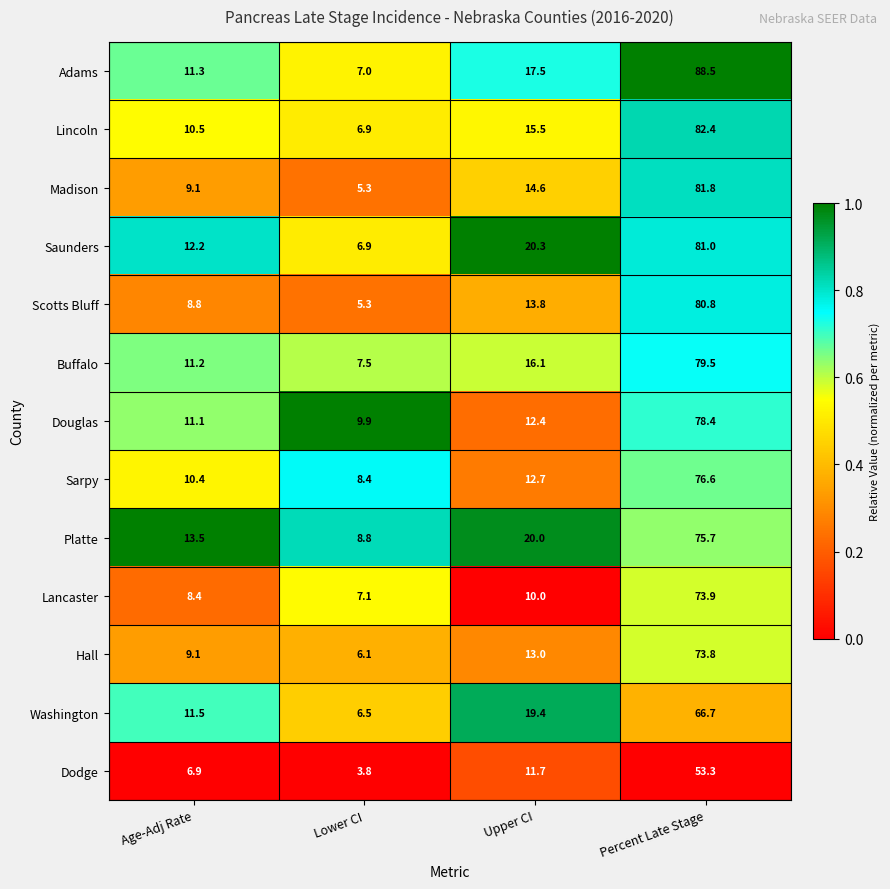

Is it true that Dodge equals 4.6 at Age-Adj Rate?

False